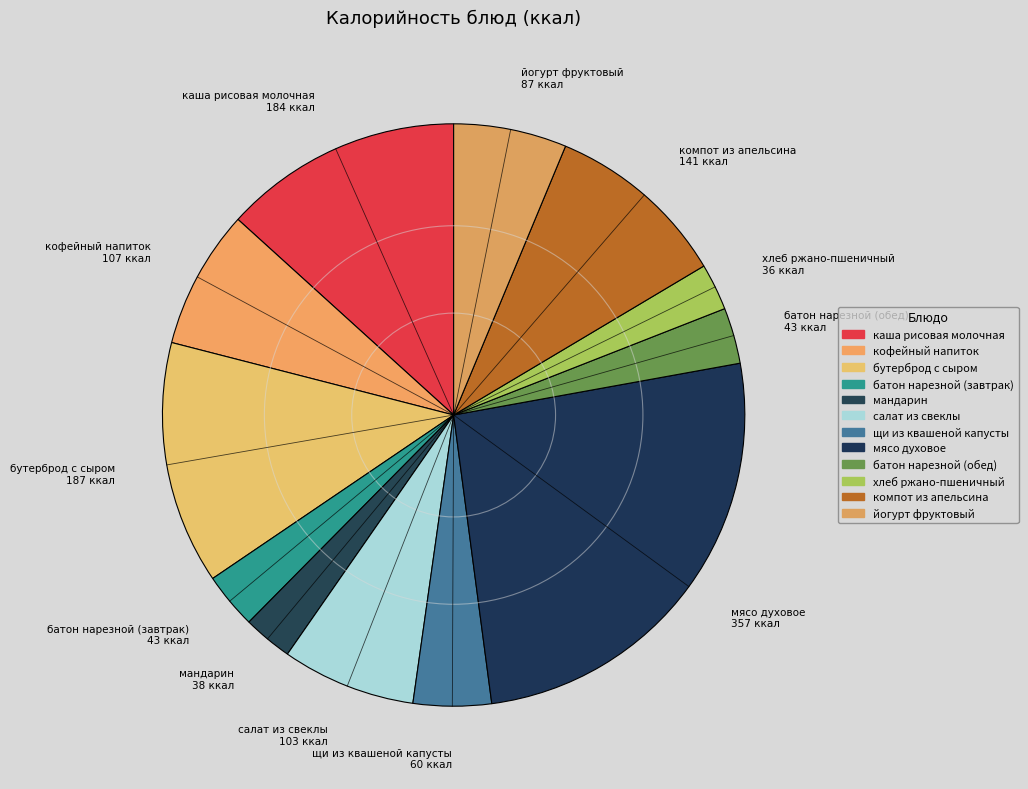

Is it true that батон нарезной (завтрак) is 3% of the pie?

True